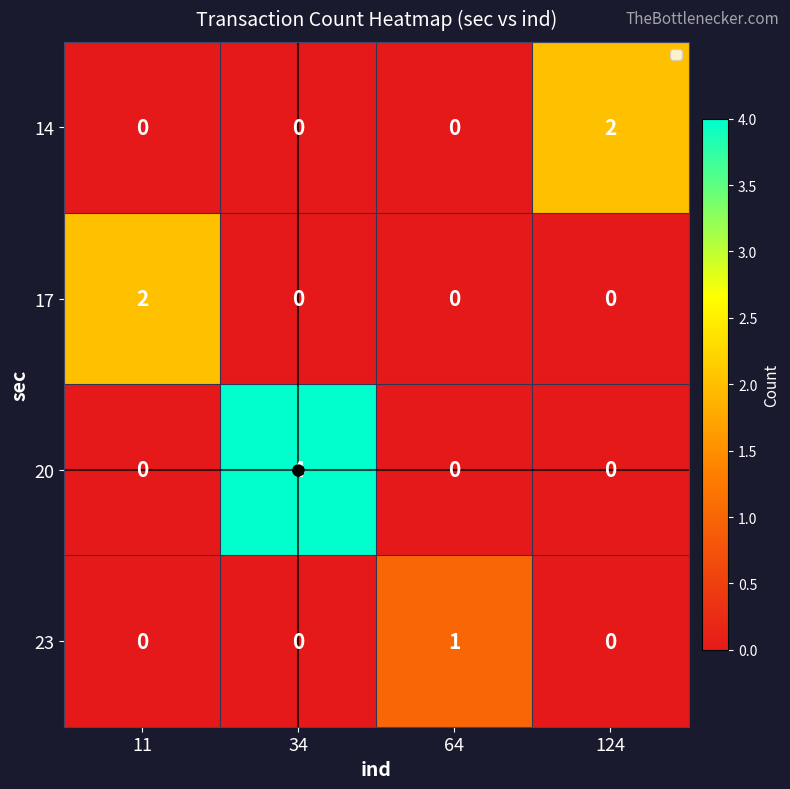

How many values in 17 are above zero?

1